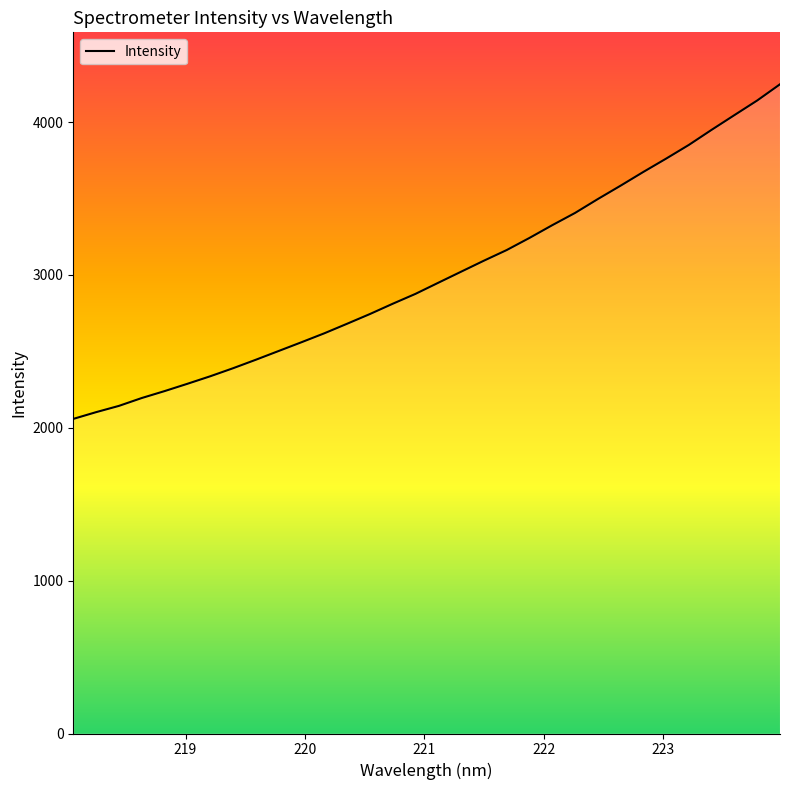

What is the greatest value displayed?

4247.0